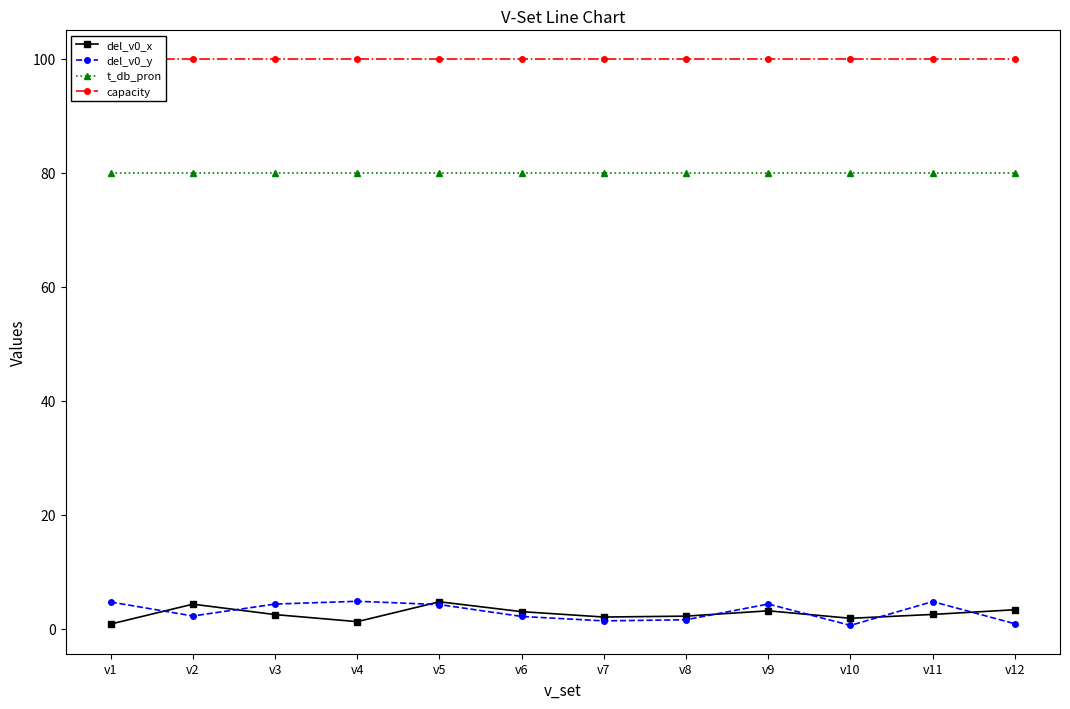

Where is del_v0_y nearest to the value 2?

v6